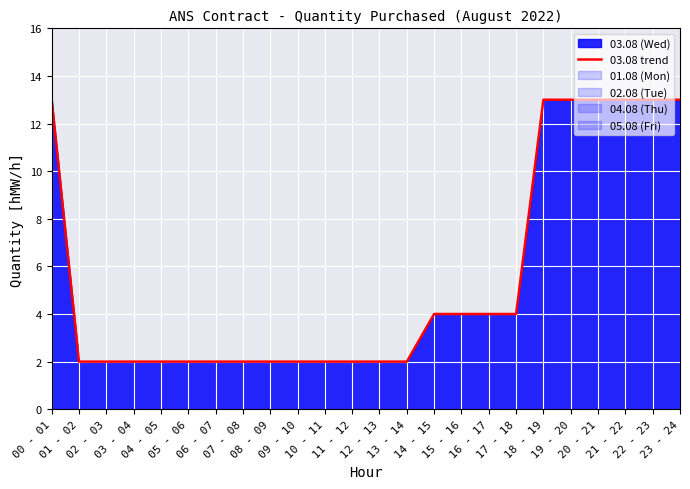

Reading left to right, extract all data points from this chart.

00 - 01=13	01 - 02=2	02 - 03=2	03 - 04=2	04 - 05=2	05 - 06=2	06 - 07=2	07 - 08=2	08 - 09=2	09 - 10=2	10 - 11=2	11 - 12=2	12 - 13=2	13 - 14=2	14 - 15=4	15 - 16=4	16 - 17=4	17 - 18=4	18 - 19=13	19 - 20=13	20 - 21=13	21 - 22=13	22 - 23=13	23 - 24=13